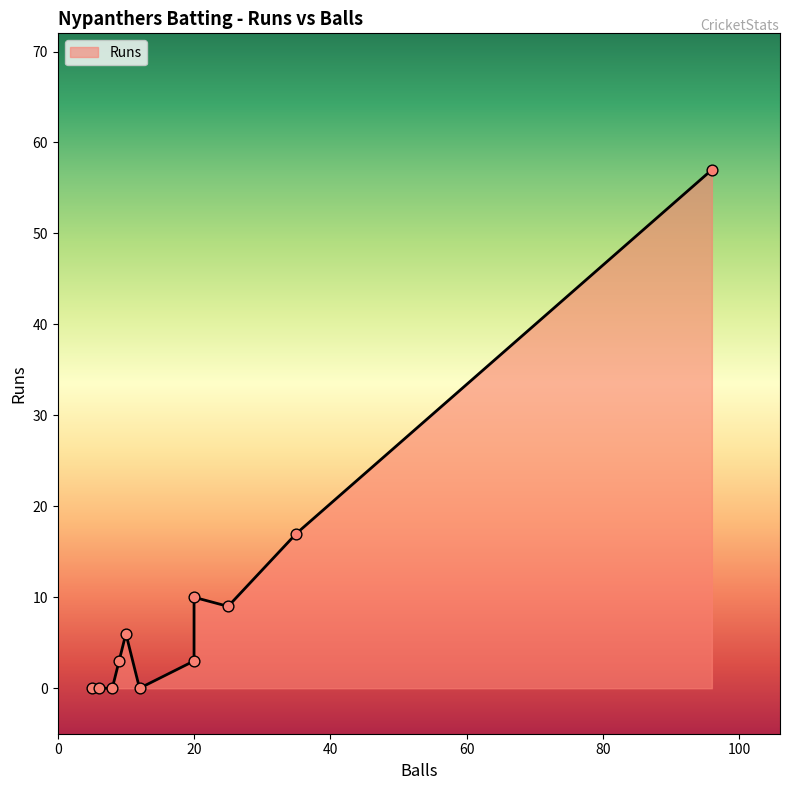

At how many categories does at least one series exceed 92?

1